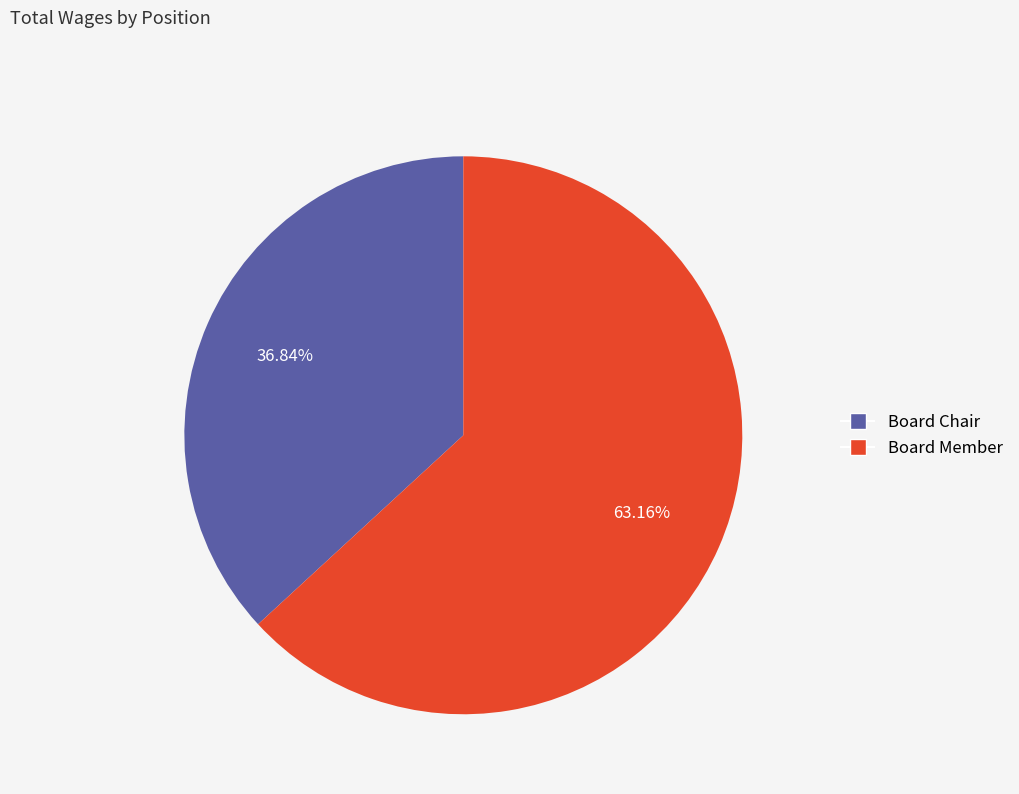

Rank the categories by value from highest to lowest.

Board Member, Board Chair